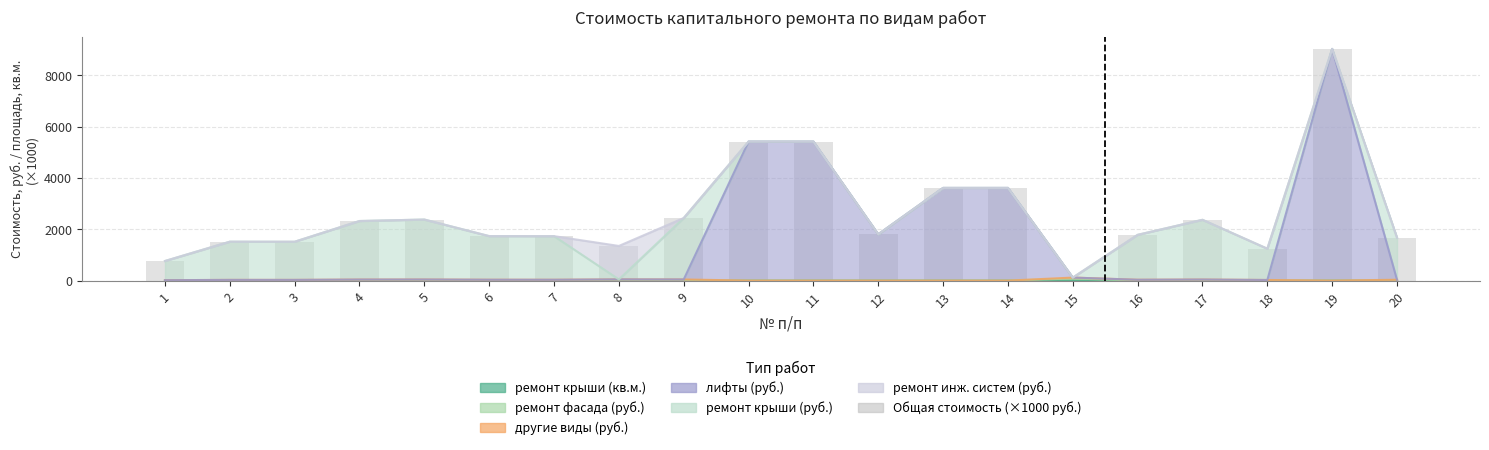

What is the greatest value displayed?

9036.1